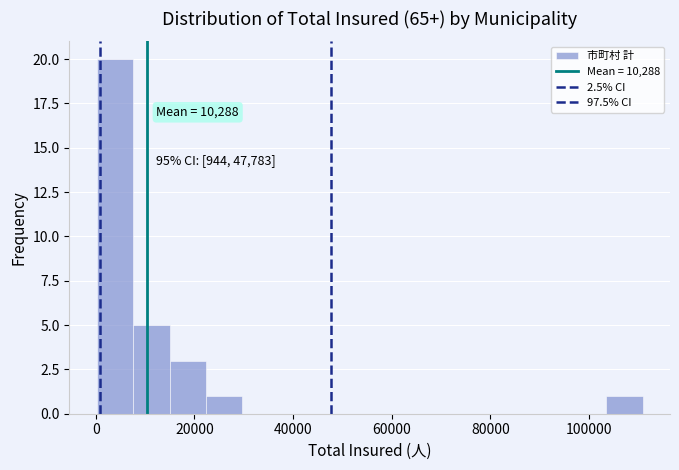

Read against the x-axis, roughly where is the centre of the tallest bar?

4000